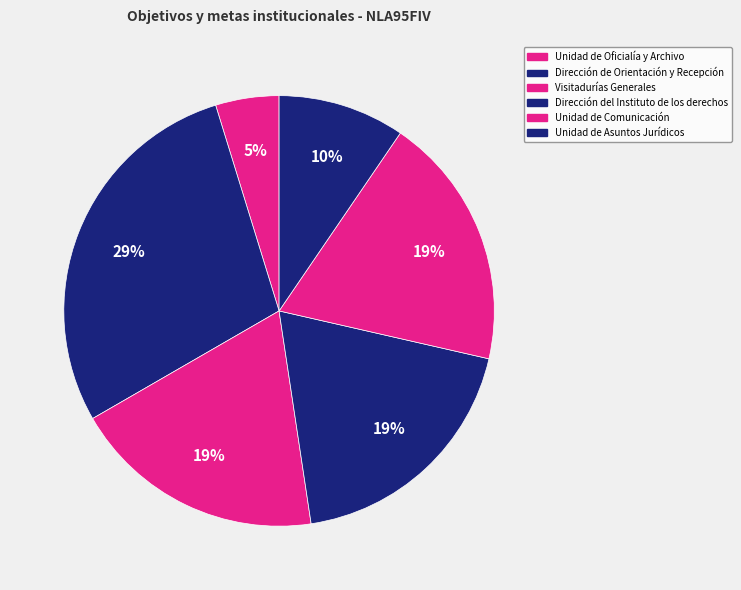

What is the smallest slice in the pie chart?

Unidad de Oficialía y Archivo